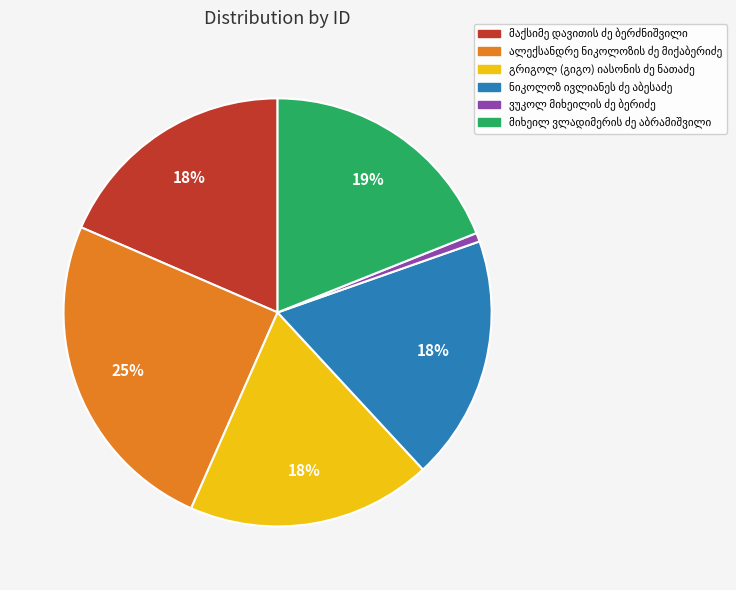

To the nearest percent, what is the difference between the largest and smallest slice percentages?

24%